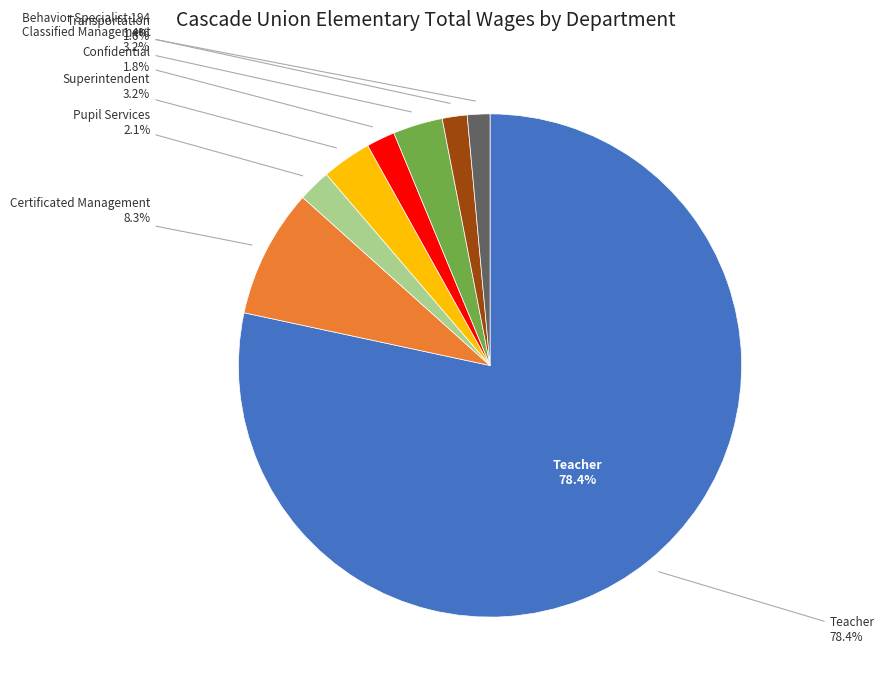

Rank the categories by value from highest to lowest.

Teacher, Certificated Management, Classified Management, Superintendent, Pupil Services, Confidential, Transportation, Behavior Specialist 194